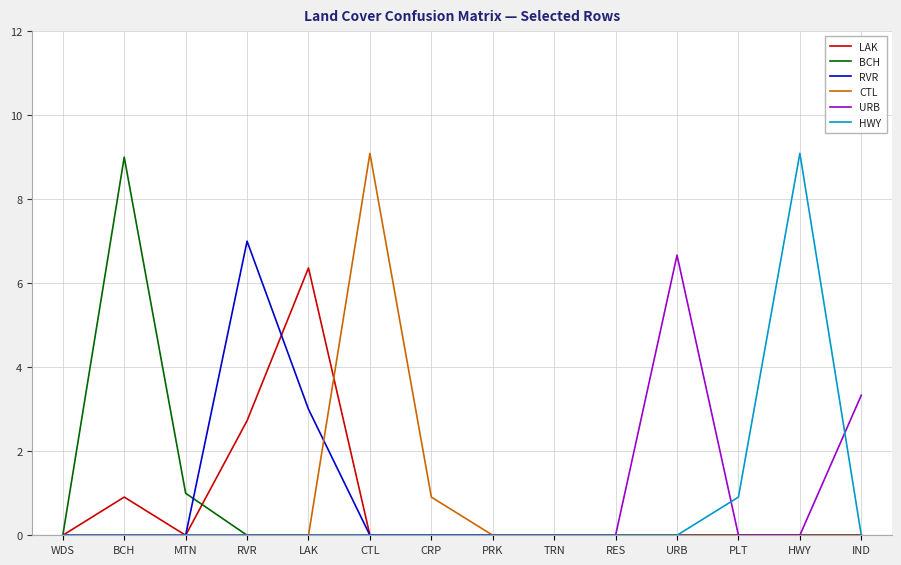

How many distinct data groups are displayed?

6